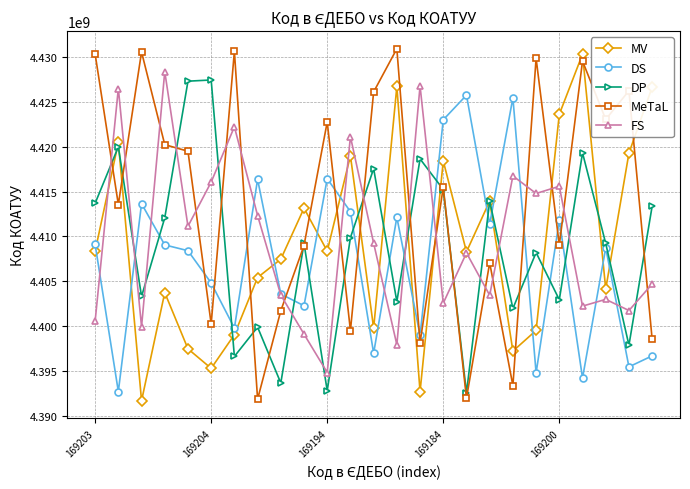

In FS, how many points are higher than both neighbors (excluding endpoints)?

9